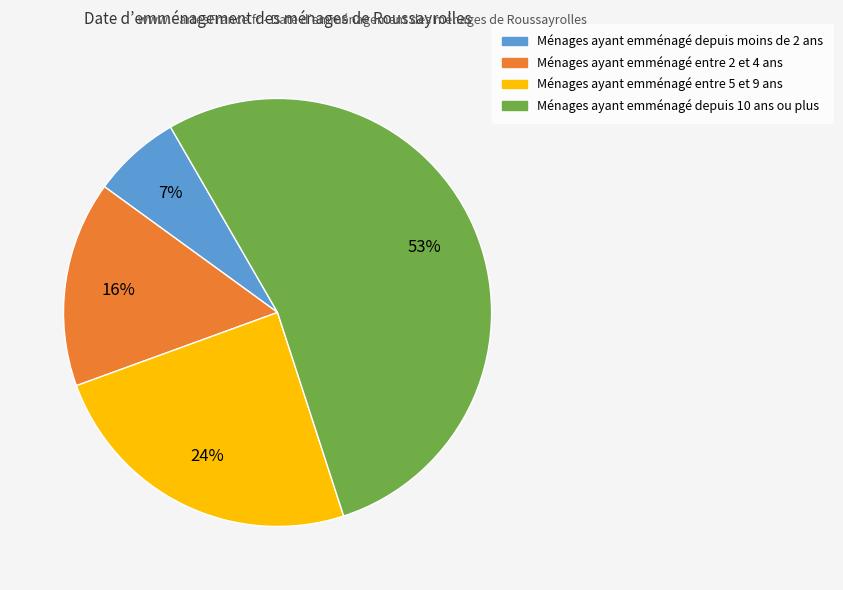

To the nearest percent, what is the average slice percentage?

25%